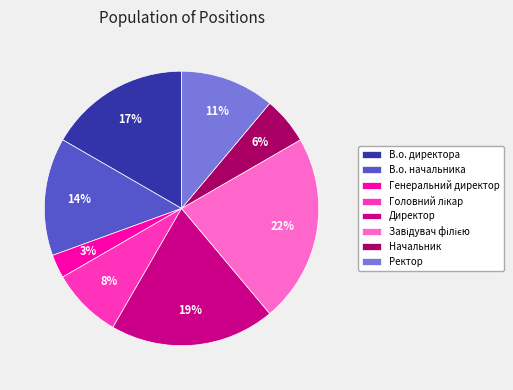

Is it true that Директор is 11% of the pie?

False